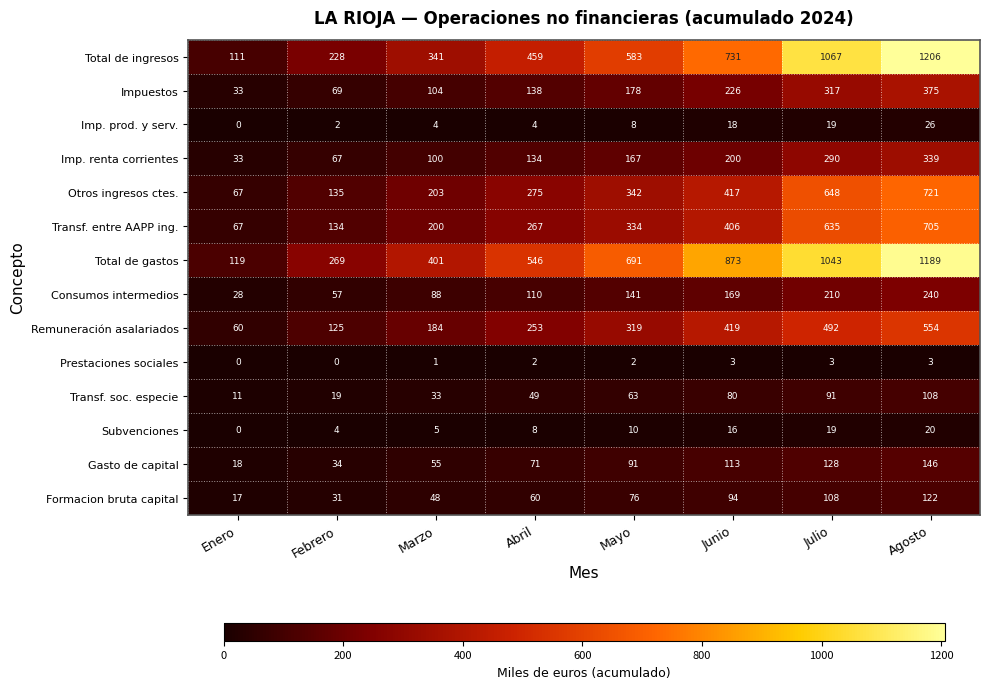

True or false: Consumos intermedios has a value of 66 at Junio.

False